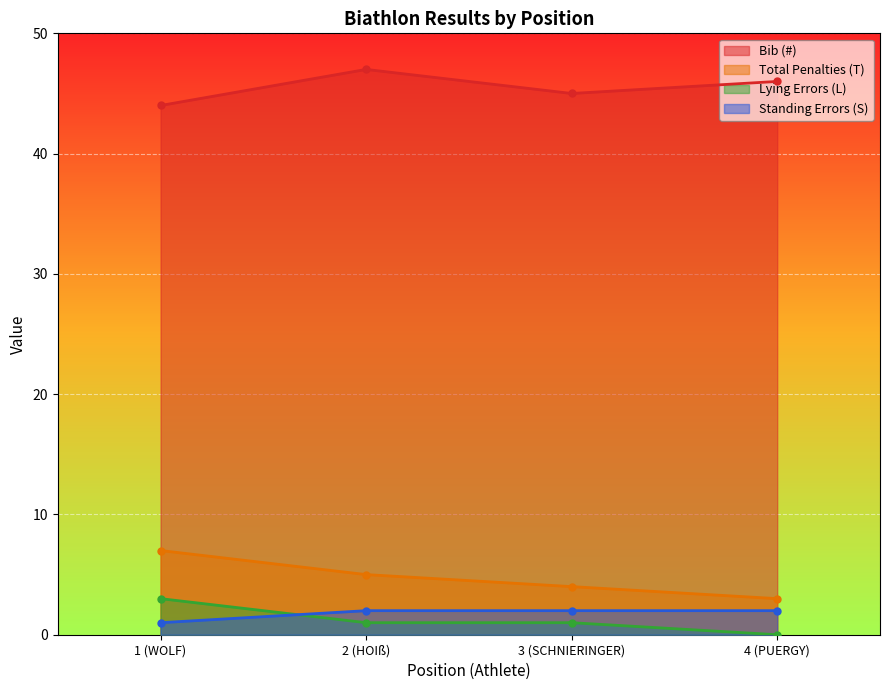

What is the label of the 3rd point from the right?

2 (HOIß)